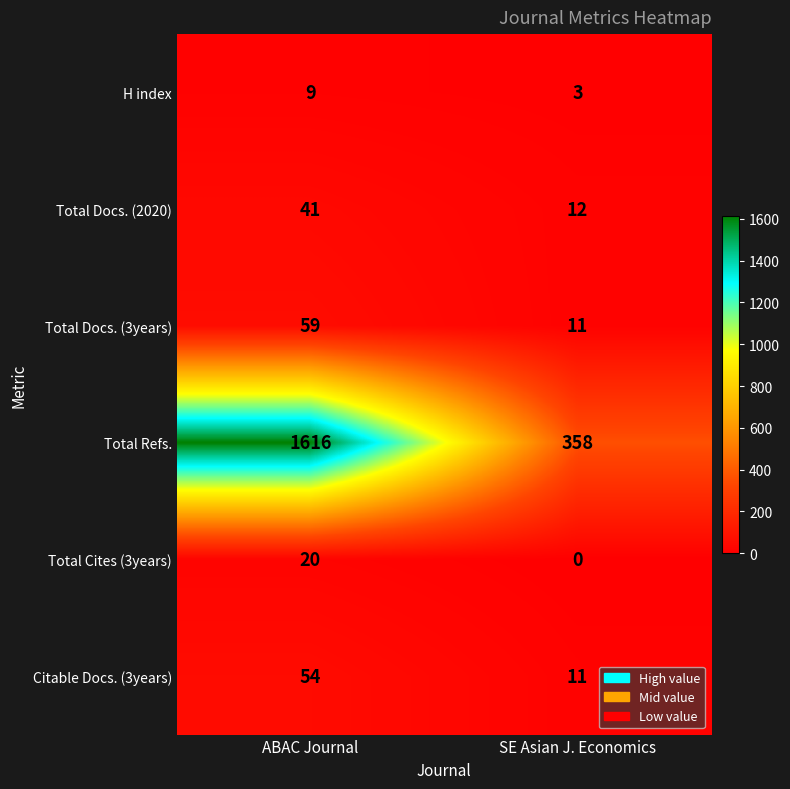

What is the maximum value shown in the chart?

1616